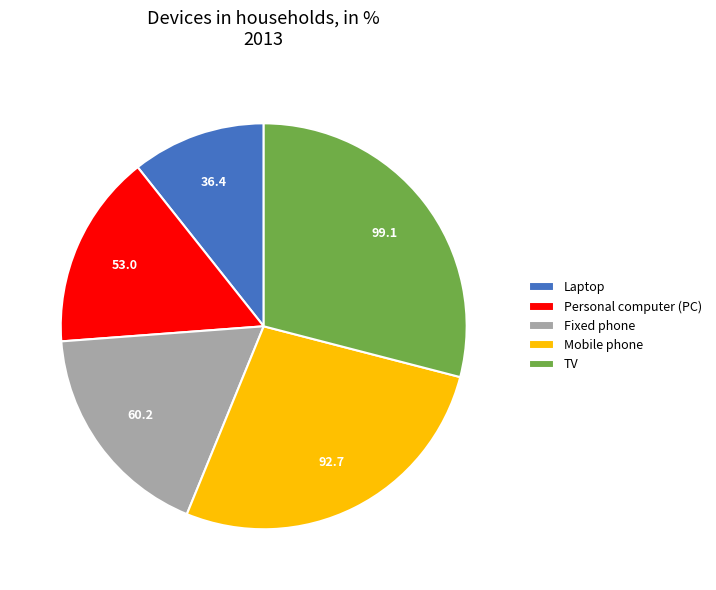

How many segments does this pie chart have?

5